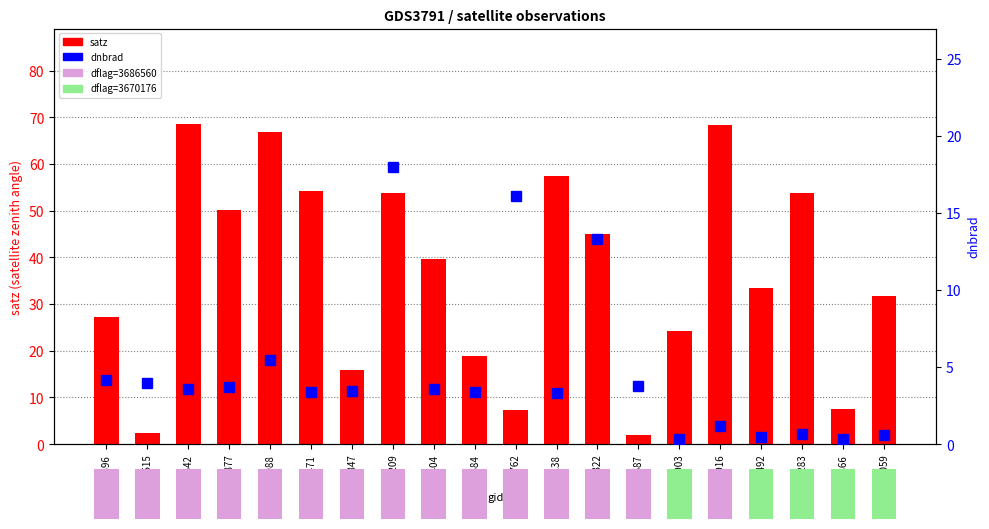

What is the greatest value displayed?

68.5